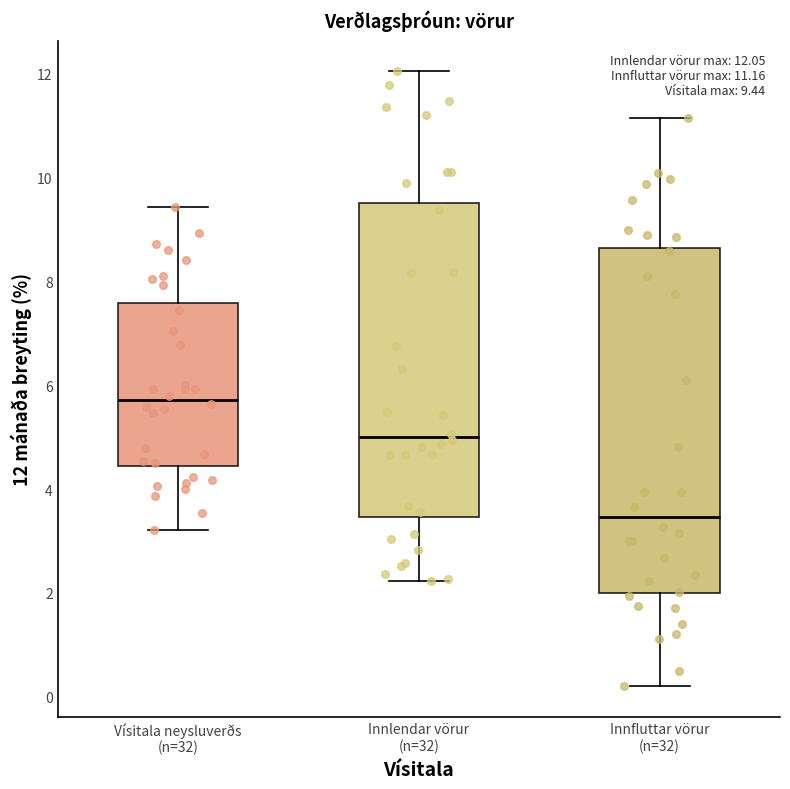

Which box has the lowest median line?

Innfluttar vörur (n=32)